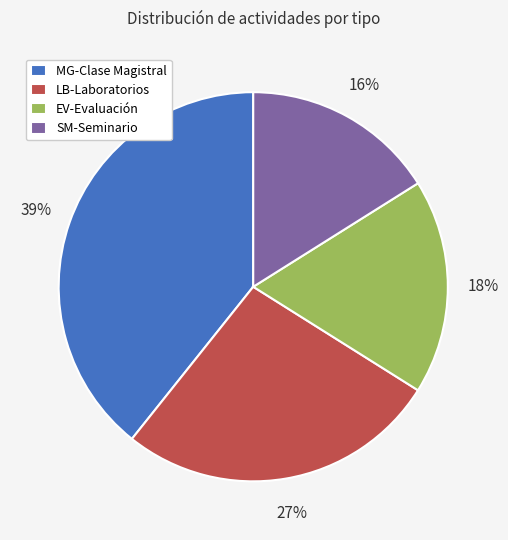

Does any single category account for the majority?

No